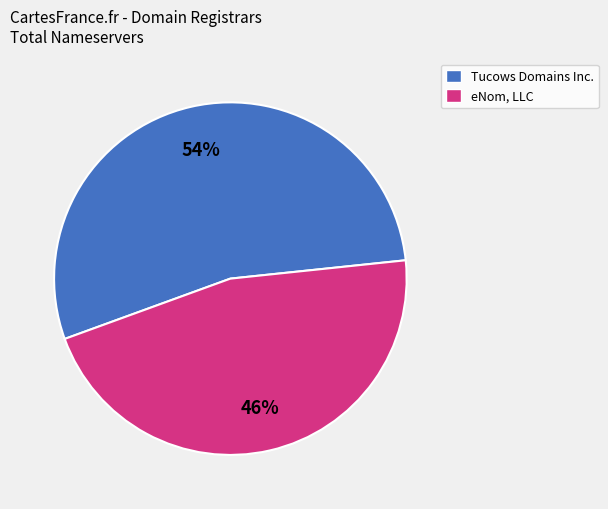

Does any single category account for the majority?

Yes